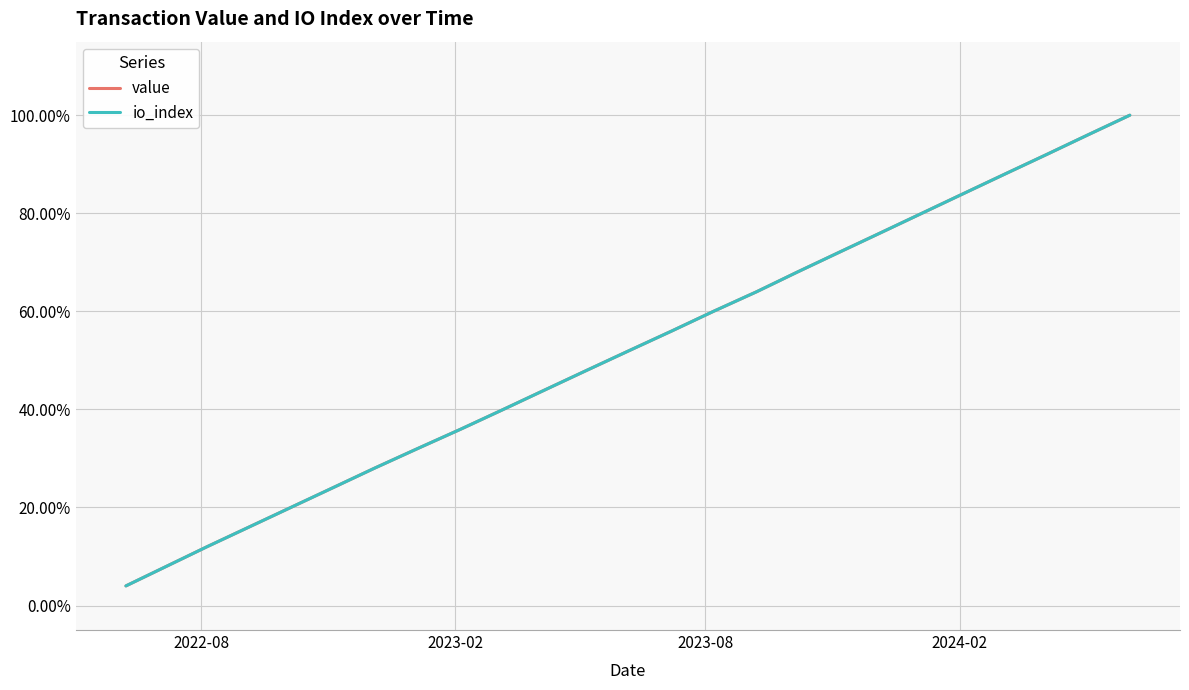

List the series in order of their peak value, lowest first.

value, io_index